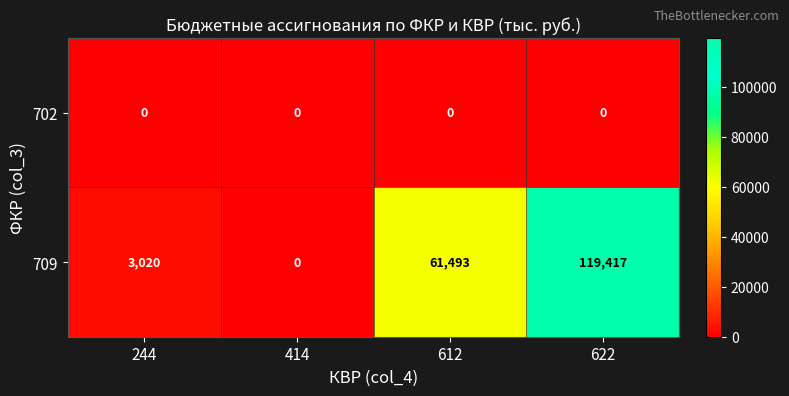

What is the greatest value displayed?

119417